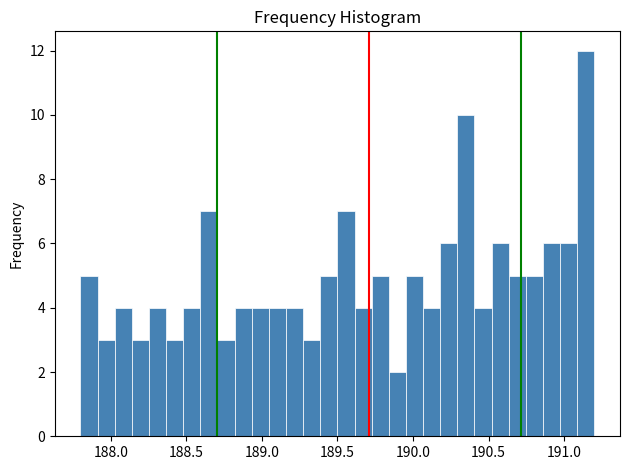

Read against the x-axis, roughly where is the centre of the tallest bar?

191.15